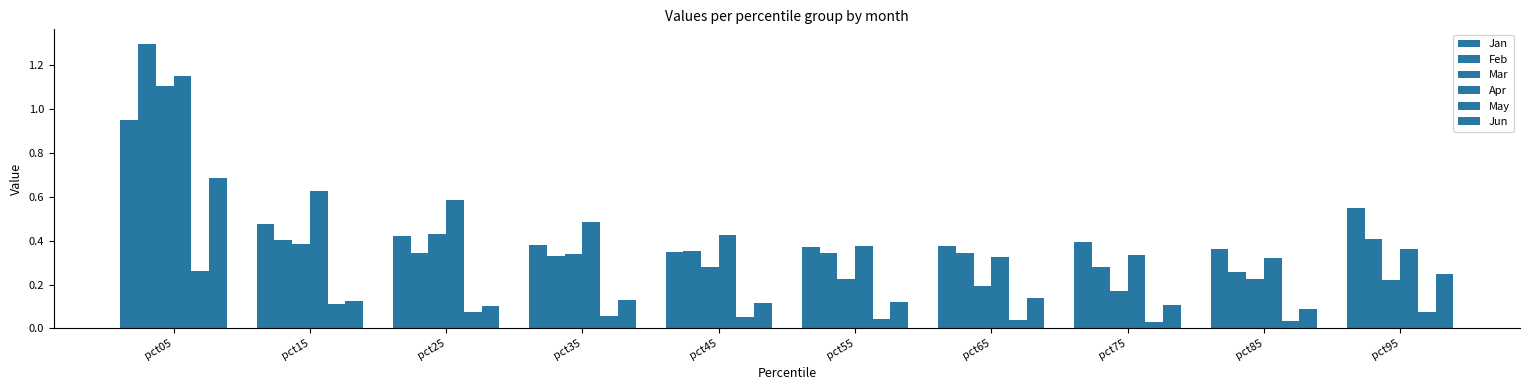

Are the bars grouped side by side (vs. stacked)?

Yes